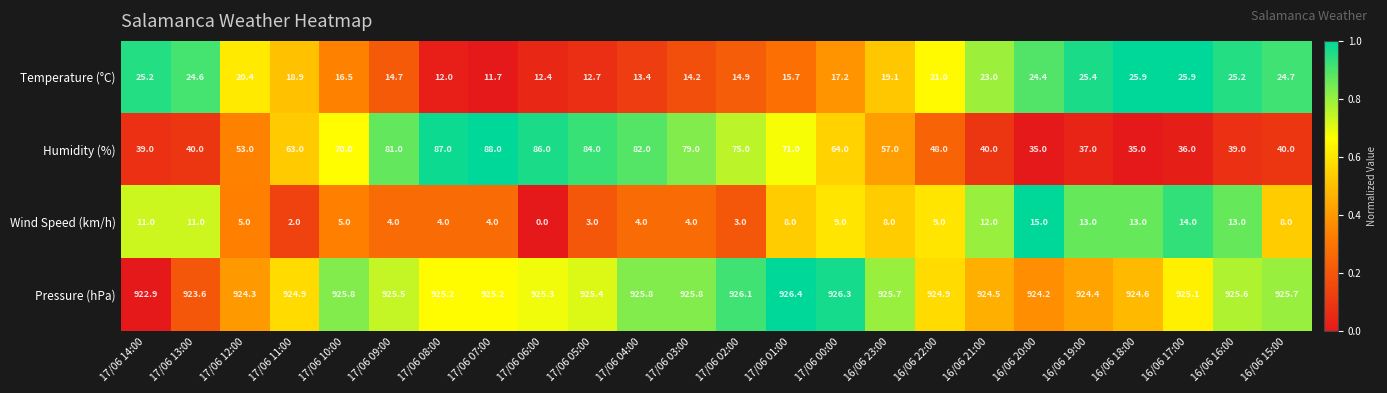

At which category does the chart reach its minimum across all series?

17/06 06:00